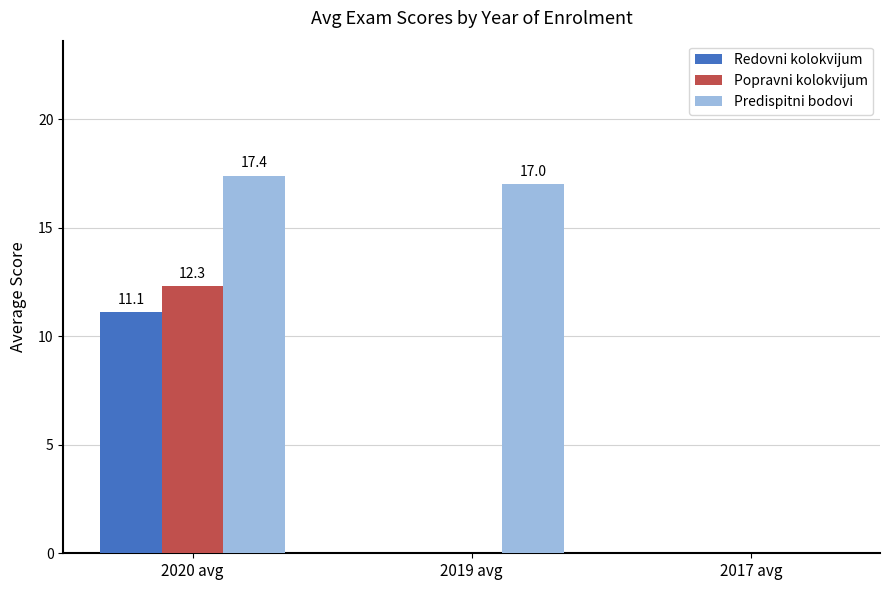

Where is Predispitni bodovi nearest to the value 8?

2017 avg